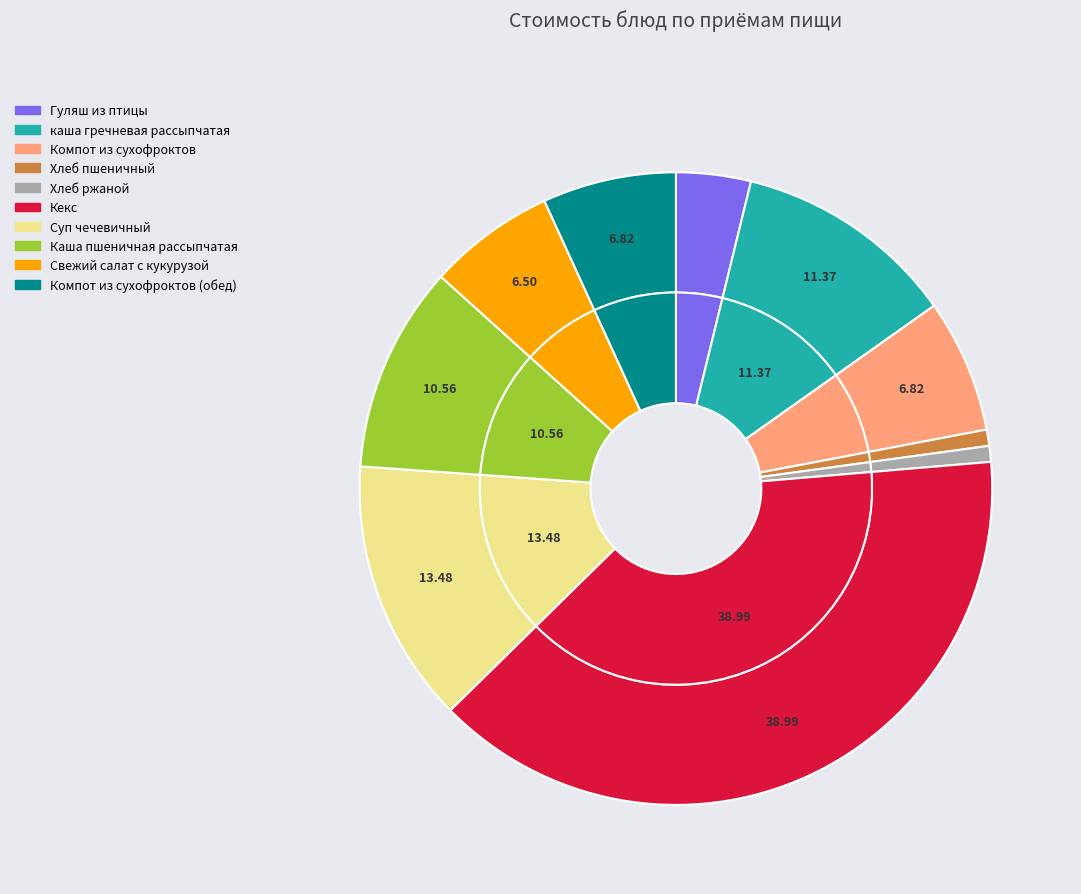

What percentage is the Кекс slice, to the nearest percent?

39%